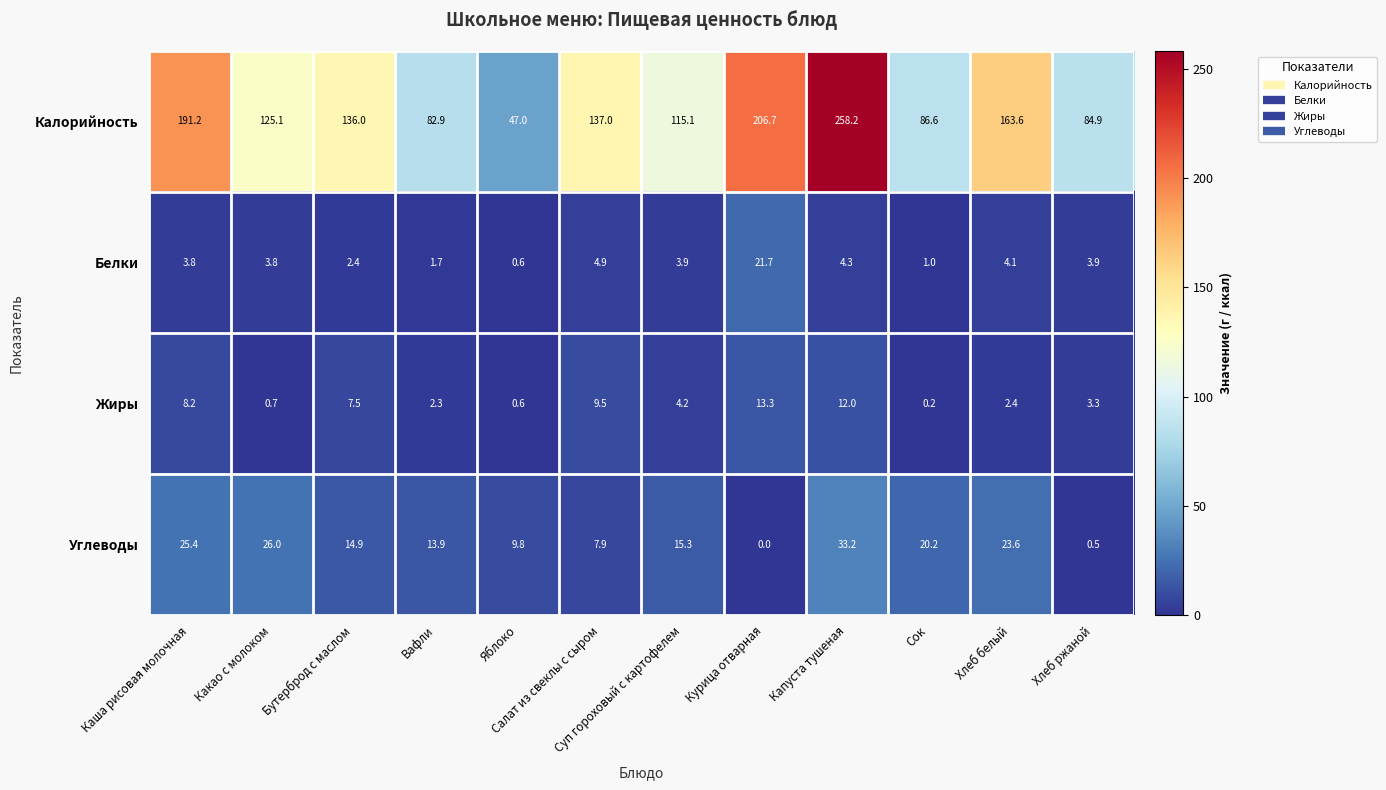

What is the approximate value of Углеводы at Хлеб белый?

23.6